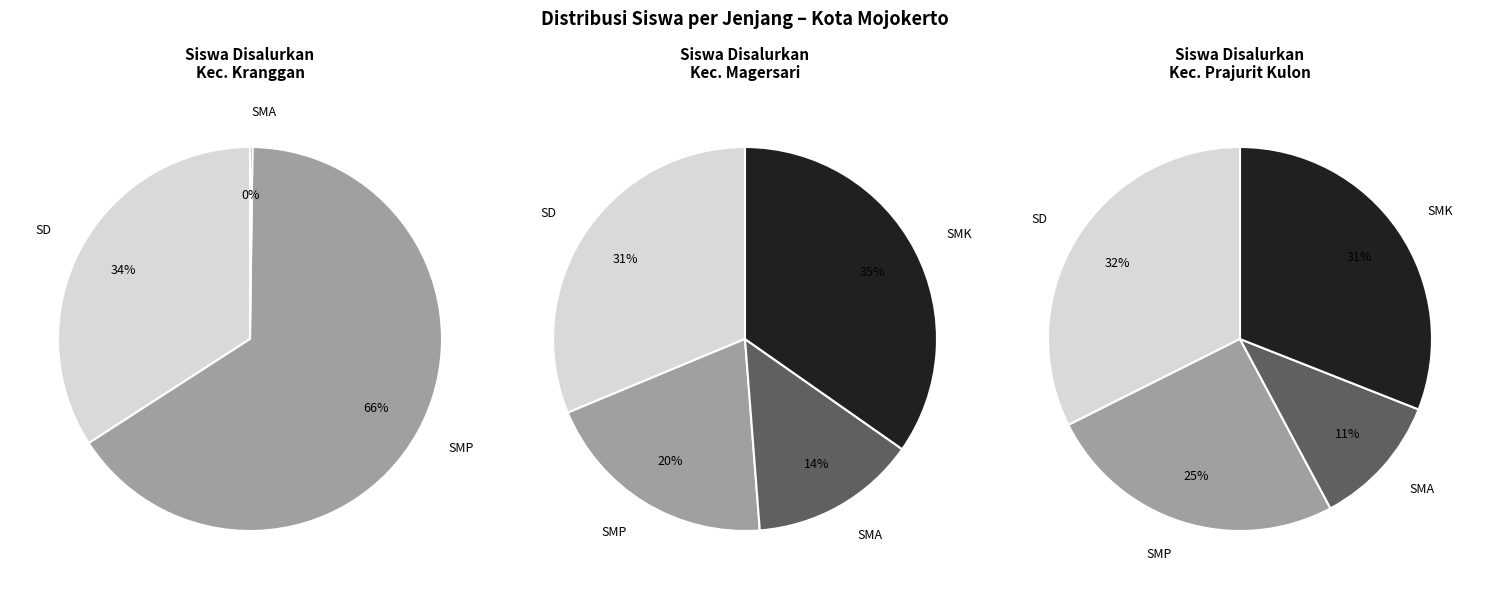

True or false: Kec. Kranggan accounts for 0% of the total.

True